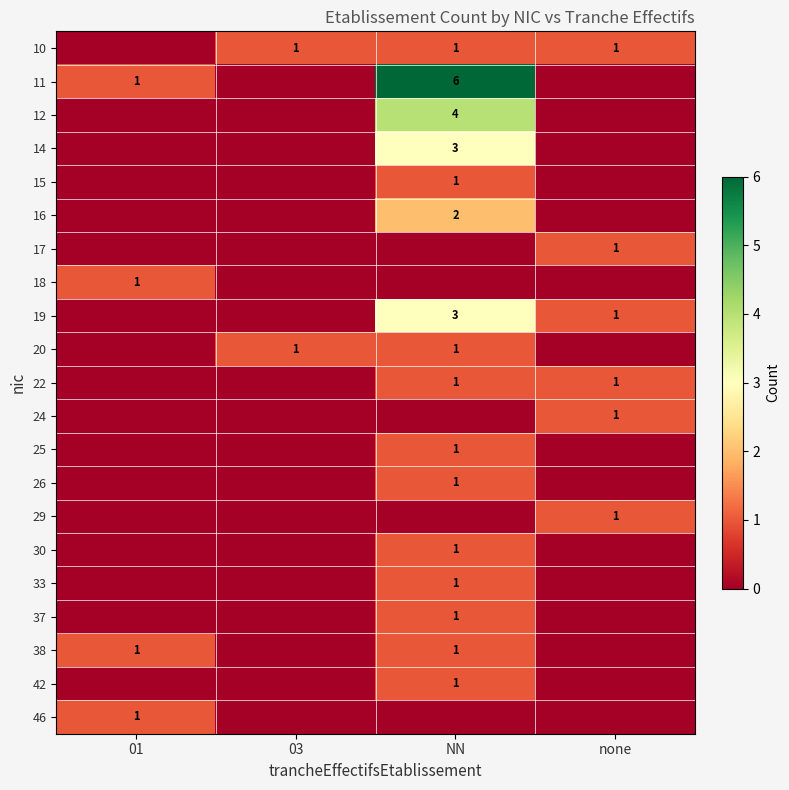

The 19 series shows 3 at NN. True or false?

True